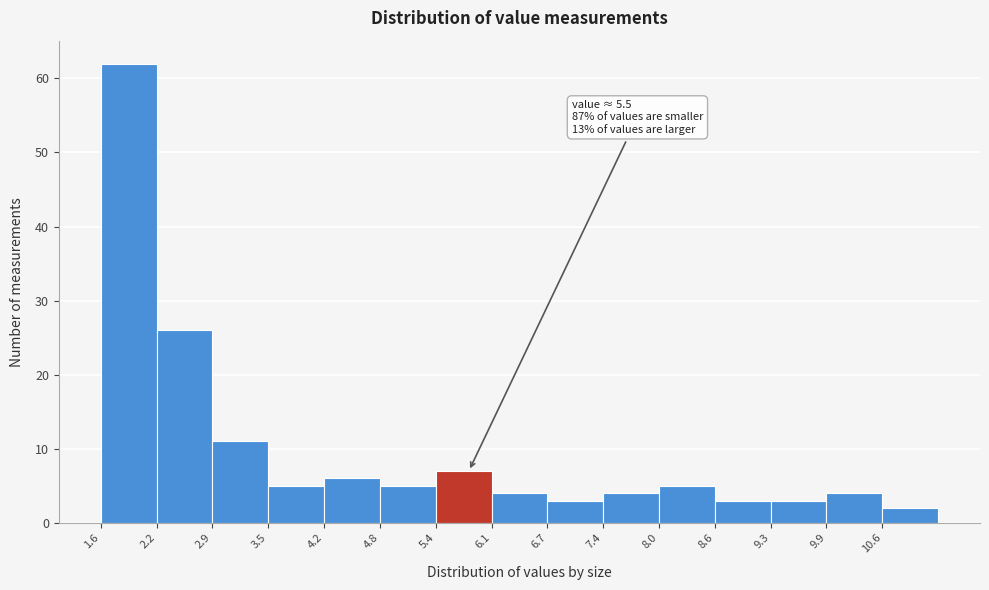

Which range on the x-axis has the tallest bar?

1.60 to 2.24